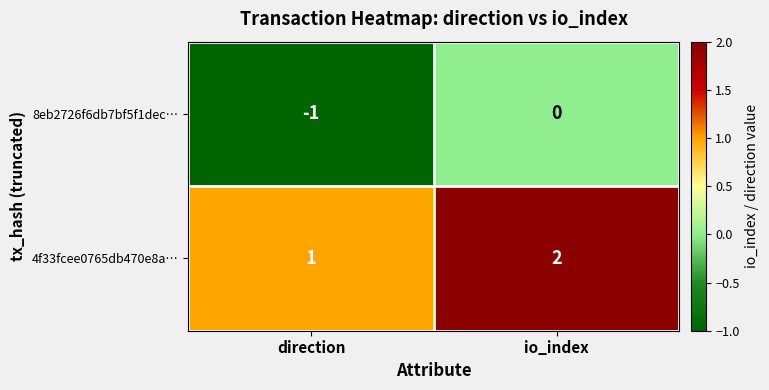

Rank the series by their average value, from lowest to highest.

8eb2726f6db7bf5f1dec…, 4f33fcee0765db470e8a…